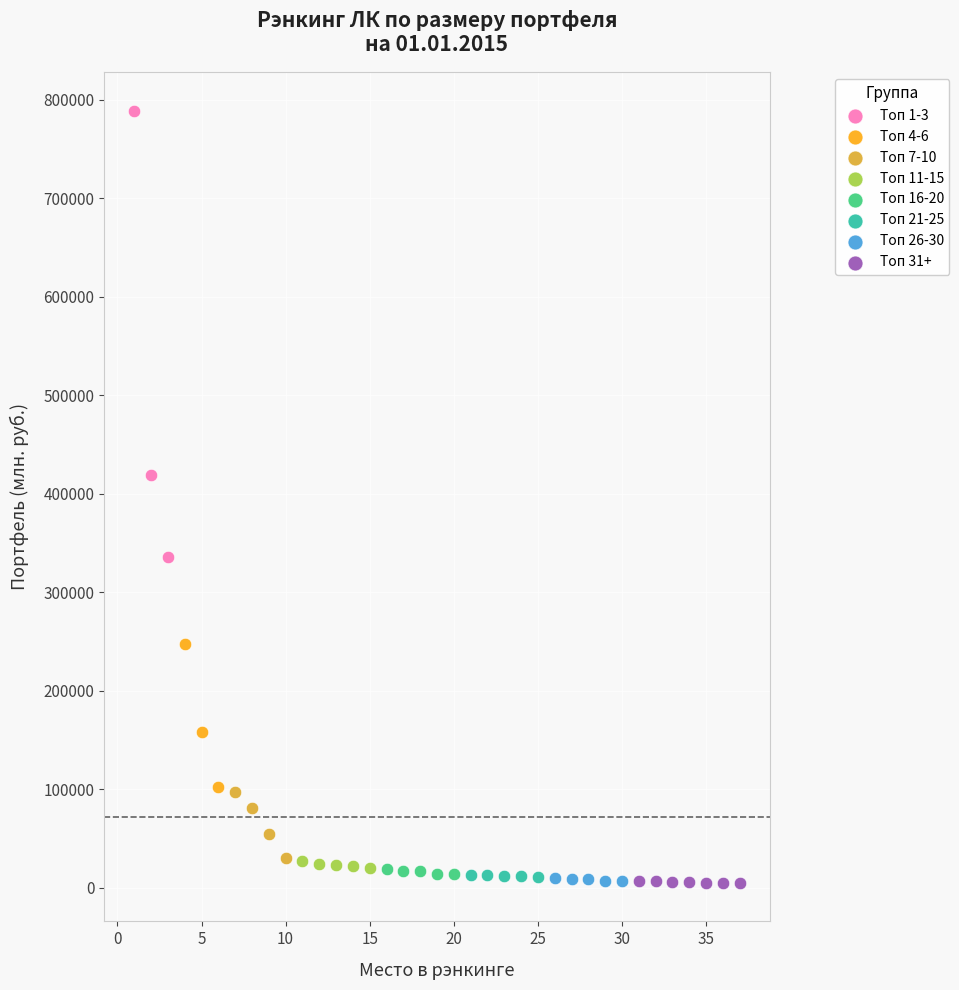

Which series contains the highest Y value?

Топ 1-3